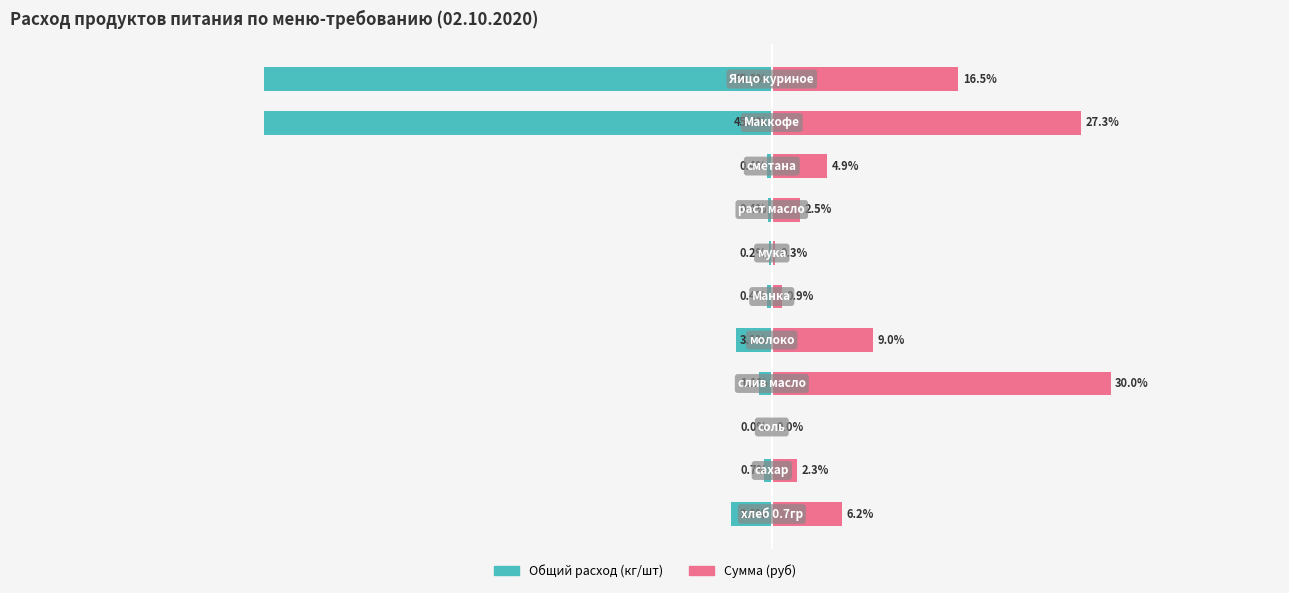

What is the label of the 5th bar from the right?

40